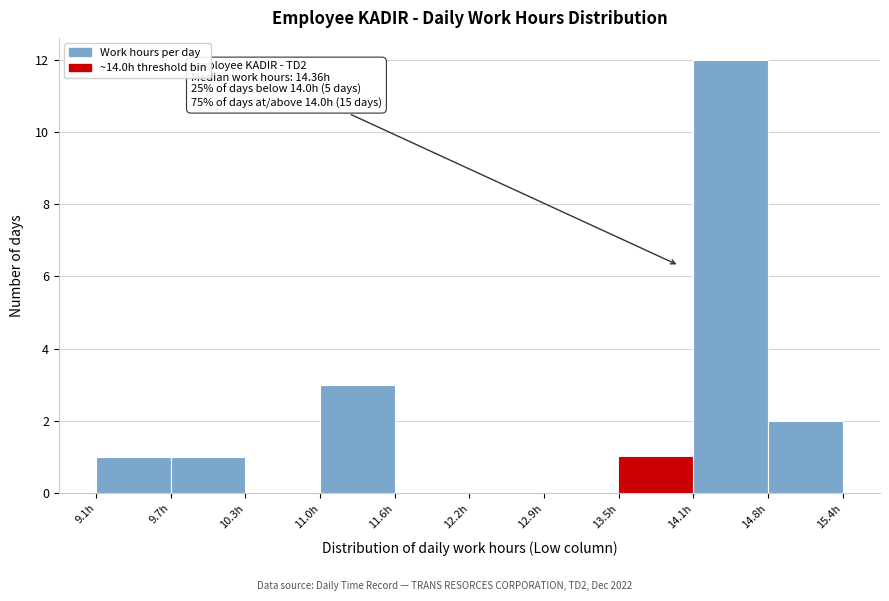

Which range on the x-axis has the tallest bar?

14.12 to 14.75